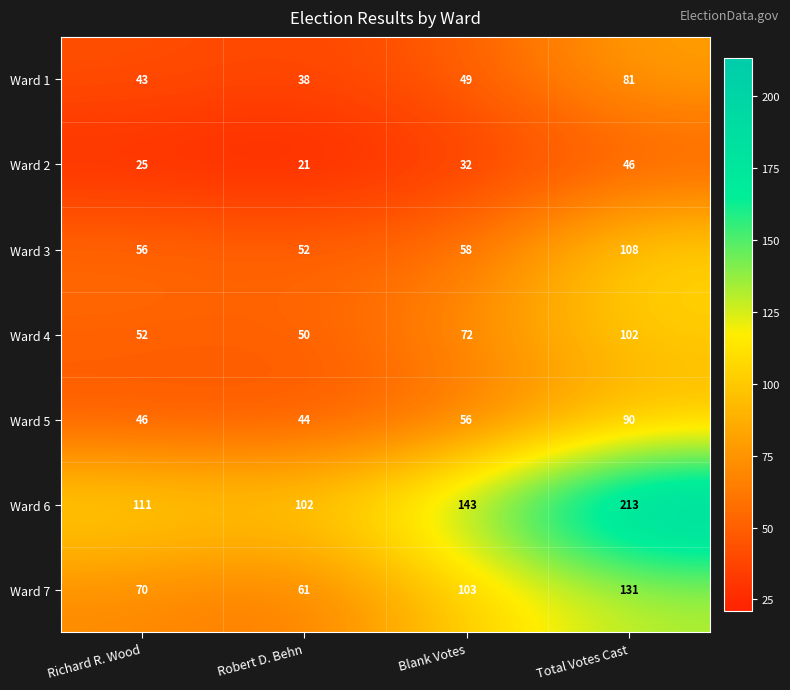

What is the sum of all Ward 6 values?

569